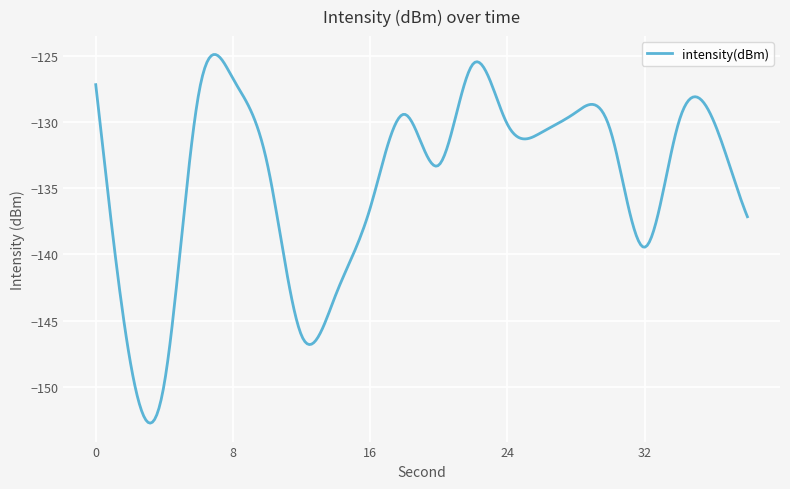

What is the difference between the maximum and minimum values?

27.8